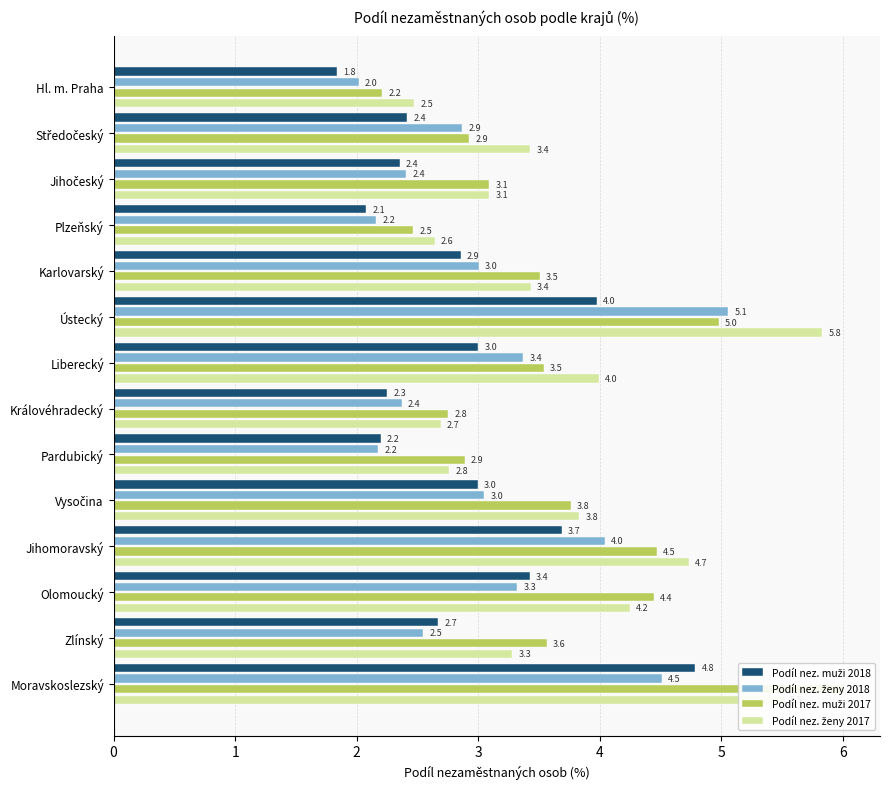

The Podíl nez. muži 2017 series shows 2.4 at Liberecký. True or false?

False